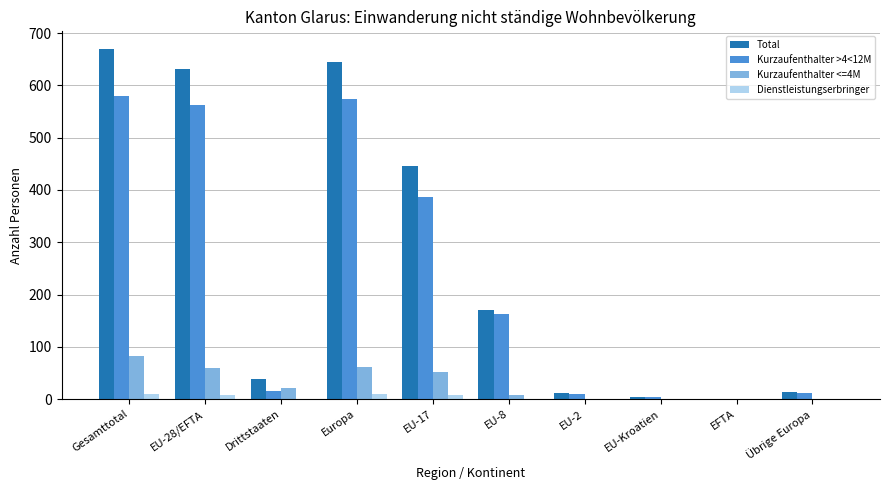

What is the sum of all Total values?

2628